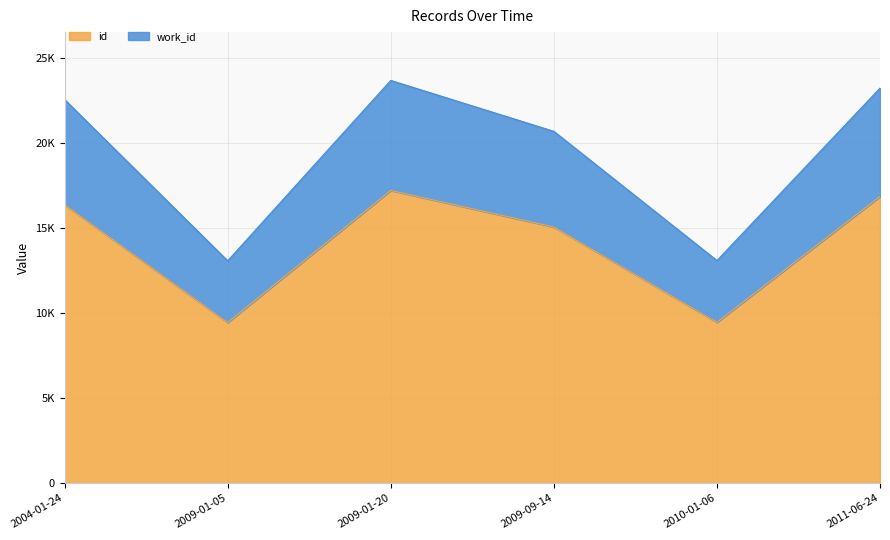

True or false: id and work_id intersect in this chart.

False